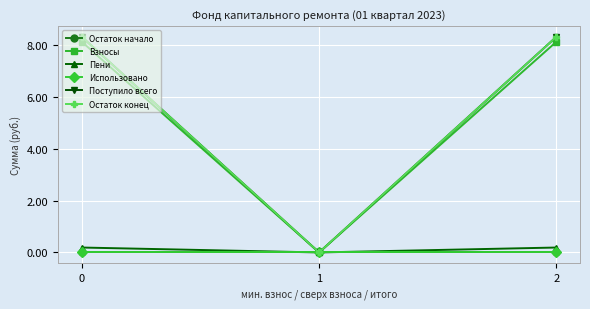

What is the value of the Остаток конец point at the 3rd from the left?

8.3